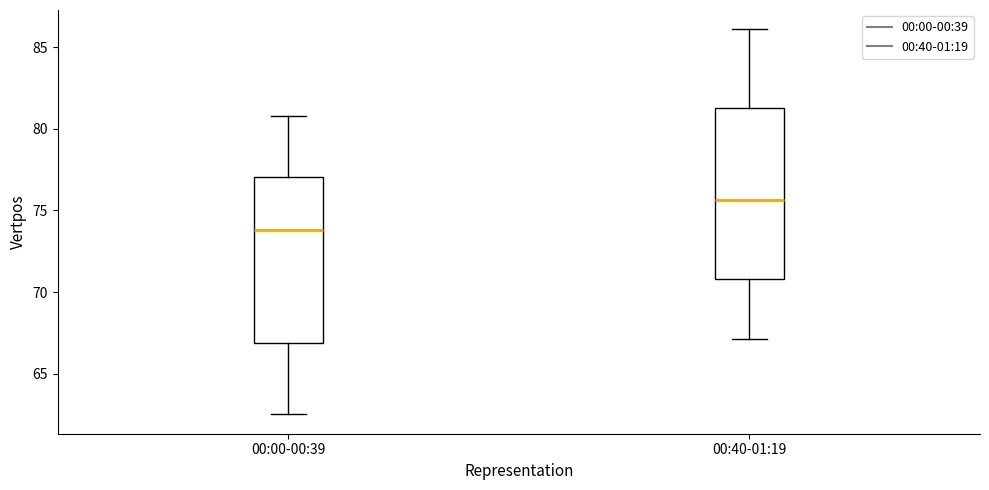

Reading left to right, read every box against the y-axis: the position of its median line, the range the box covers, and the ends of its whiskers. The values are not printed on the chart, so give them approximately, as read against the axis.

00:00-00:39: median 74.0, box 67.0 to 77.0, whiskers 62.5 to 81.0
00:40-01:19: median 75.5, box 71.0 to 81.5, whiskers 67.0 to 86.0